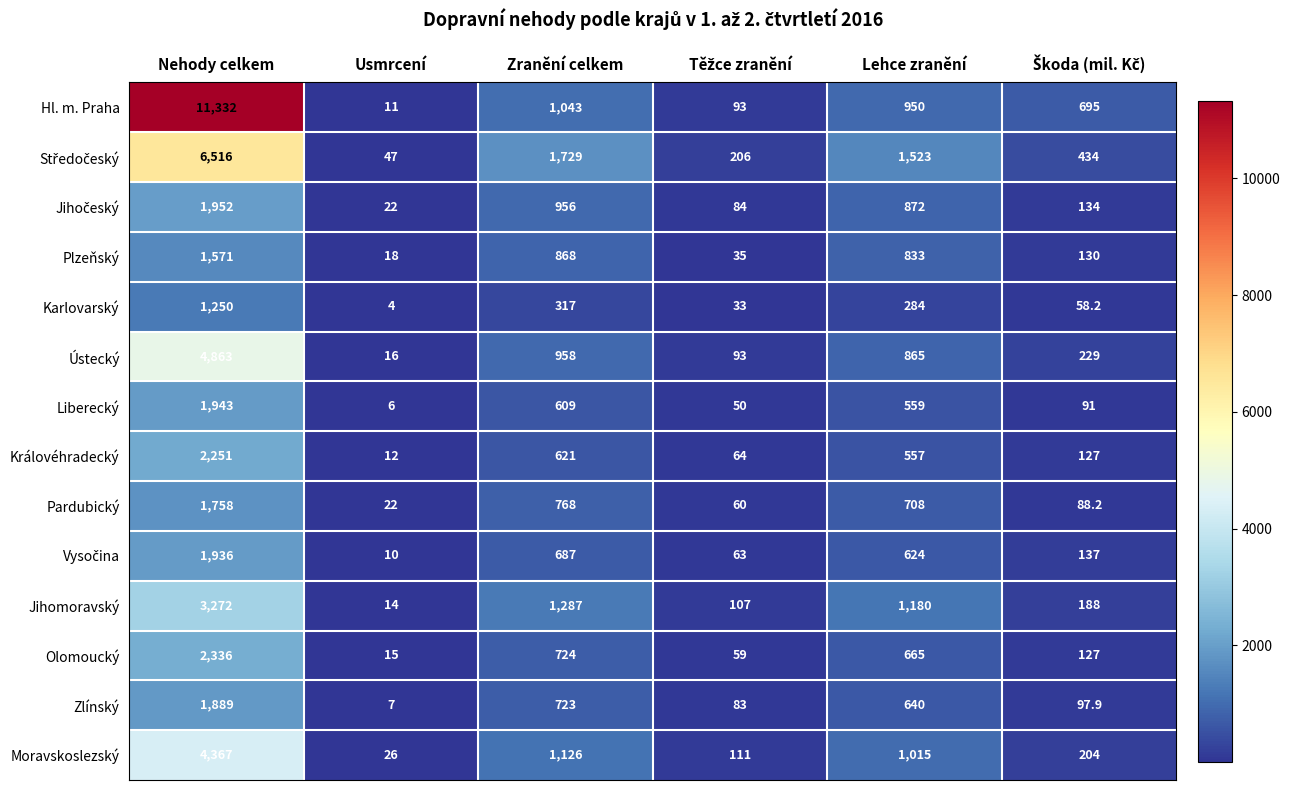

Which series has the widest spread of values?

Hl. m. Praha